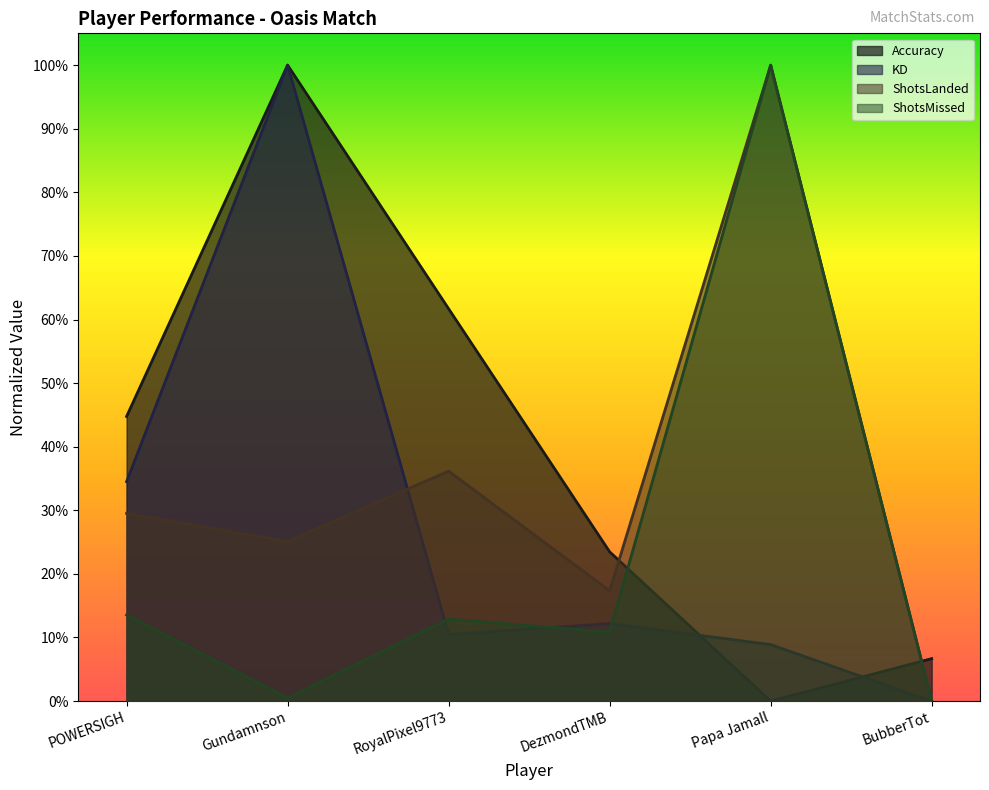

How many interior local valleys does the KD series have?

1